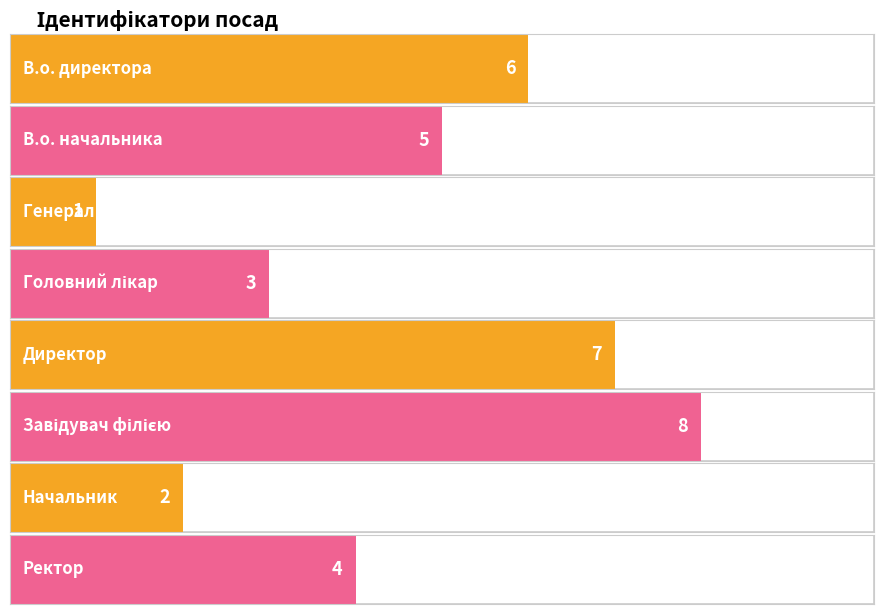

What is the minimum value shown in the chart?

1